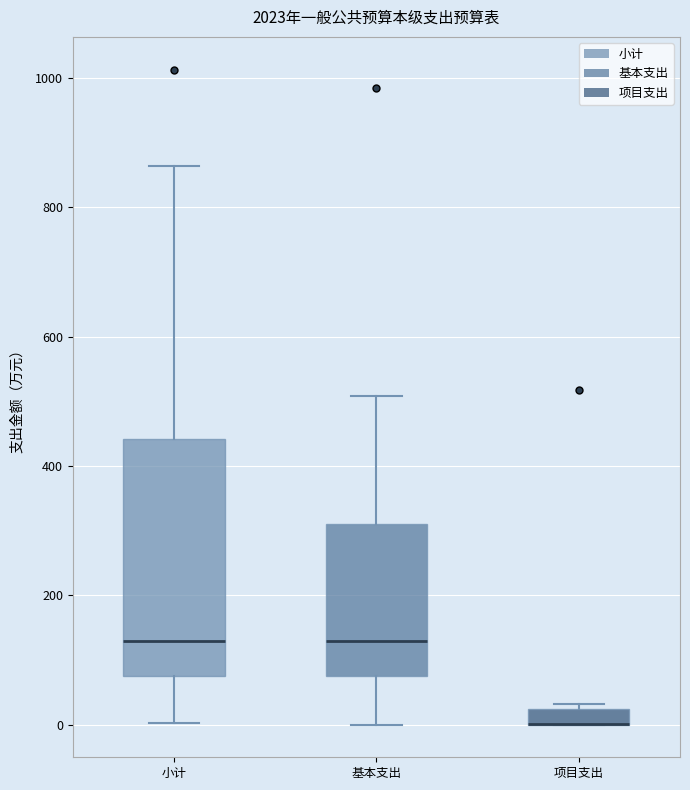

Which box is the tallest, from its lower edge to its upper edge?

小计